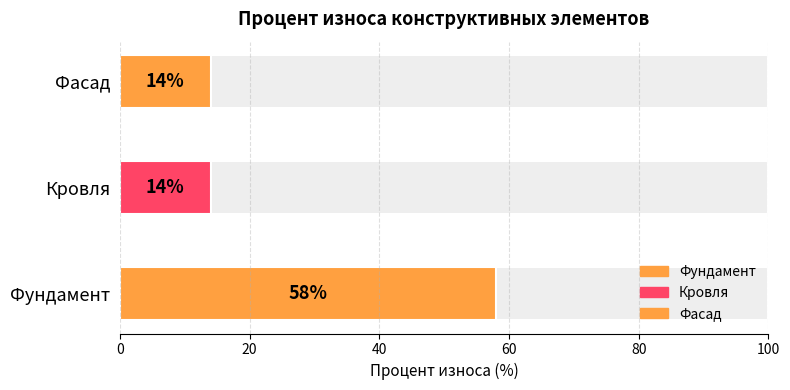

What is the sum of the values at Фасад and Кровля?

28